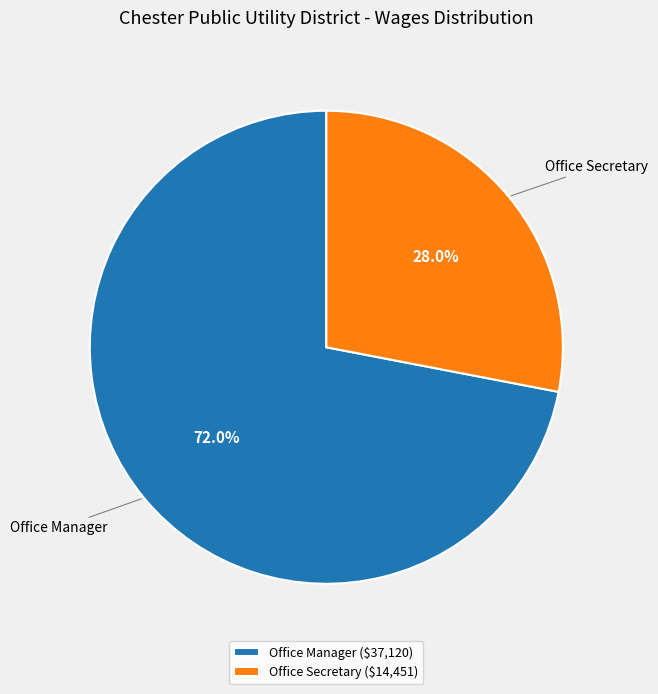

How many slices are in this pie chart?

2